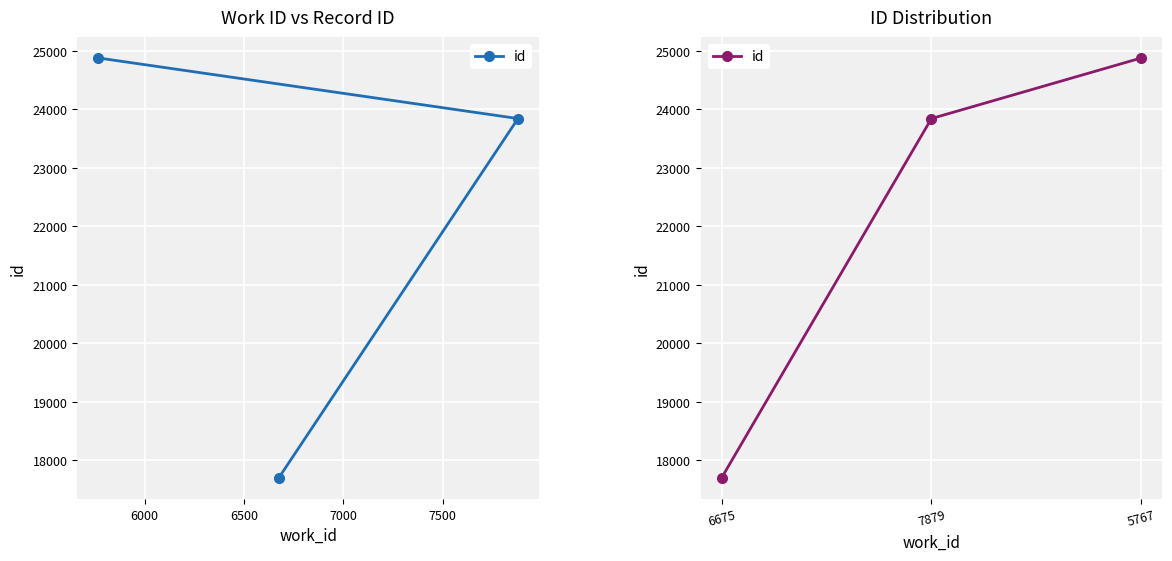

What is the sum of all values?

66419